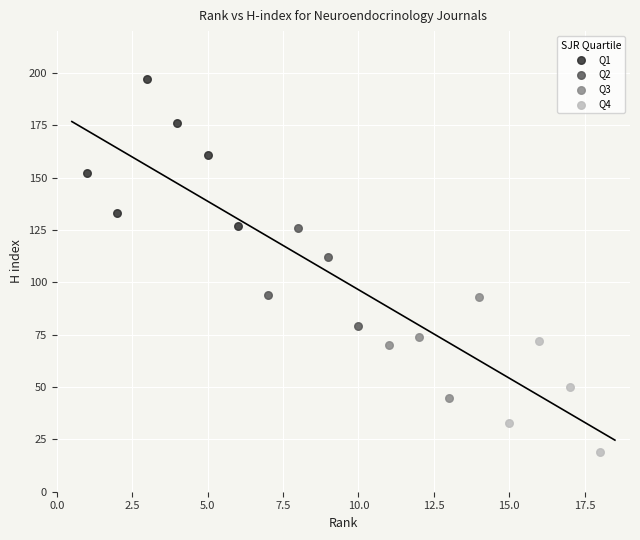

Which series reaches the maximum Y coordinate?

Q1